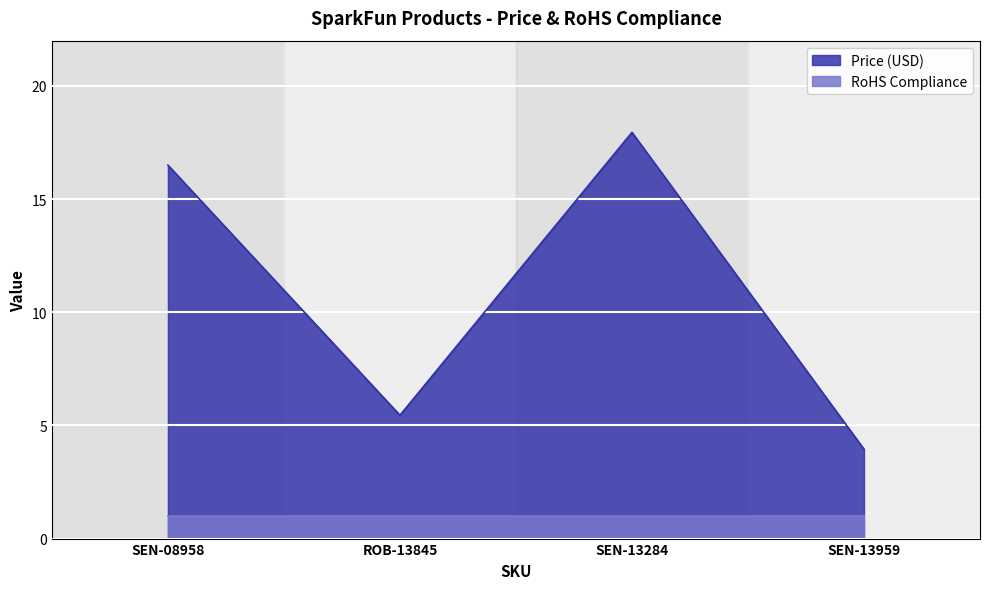

Count the number of categories in the chart.

4